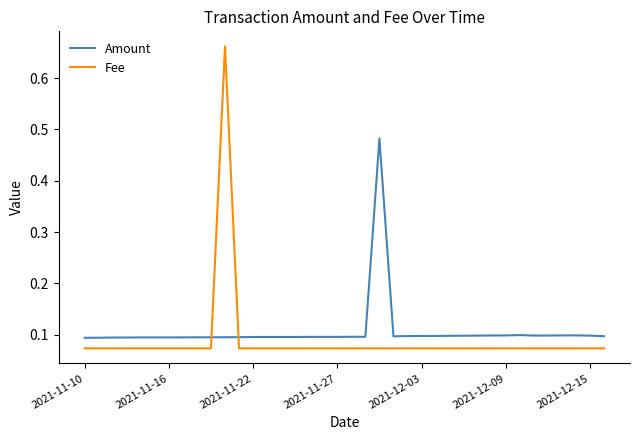

Rank the series by their average value, from lowest to highest.

Fee, Amount